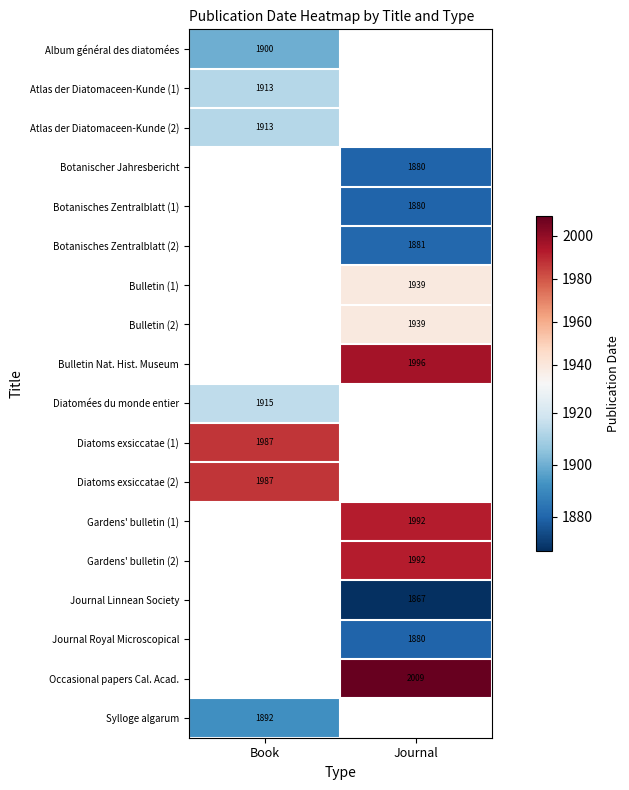

Which has a higher value, Book or Journal?

Journal